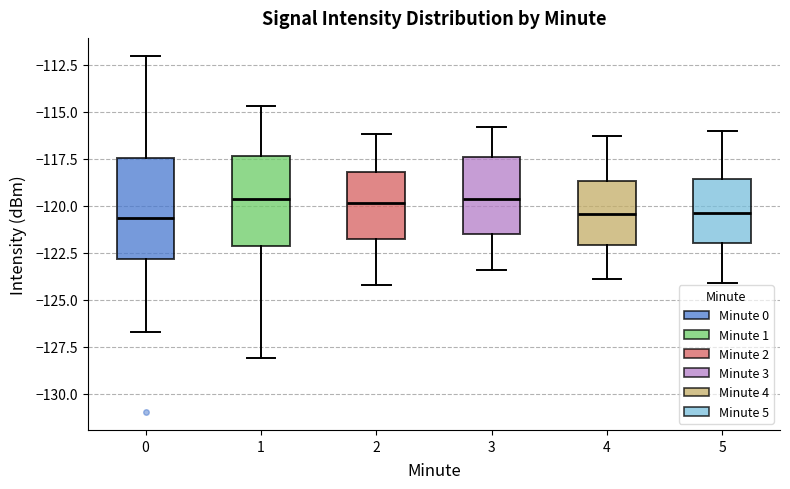

Reading left to right, transcribe this box plot: for each box, give where its median line is, the range the box spans, and where its two whiskers end, as read against the y-axis. The values are not printed on the chart, so give them approximately, as read against the axis.

0: median -120.5, box -123.0 to -117.5, whiskers -126.5 to -112.0
1: median -119.5, box -122.0 to -117.5, whiskers -128.0 to -114.5
2: median -120.0, box -122.0 to -118.0, whiskers -124.0 to -116.0
3: median -119.5, box -121.5 to -117.5, whiskers -123.5 to -116.0
4: median -120.5, box -122.0 to -118.5, whiskers -124.0 to -116.5
5: median -120.5, box -122.0 to -118.5, whiskers -124.0 to -116.0